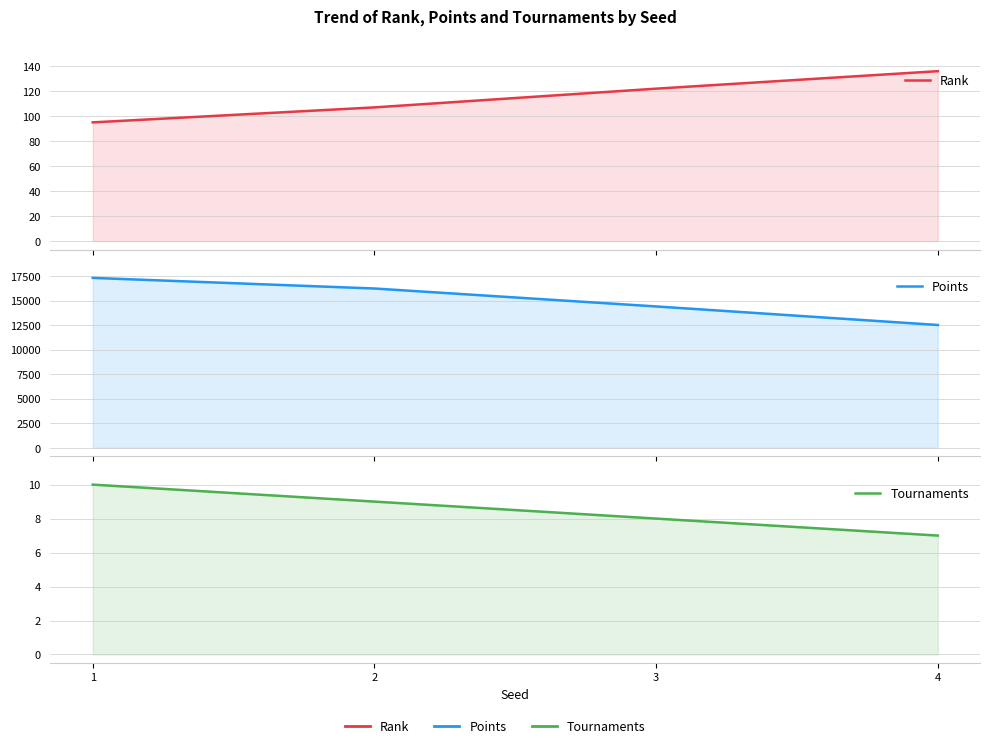

Reading left to right, extract all data points from this chart.

Rank: 1=95.0	2=107.0	3=122.0	4=136.0
Points: 1=17310.0	2=16228.9	3=14400.0	4=12510.0
Tournaments: 1=10.0	2=9.0	3=8.0	4=7.0